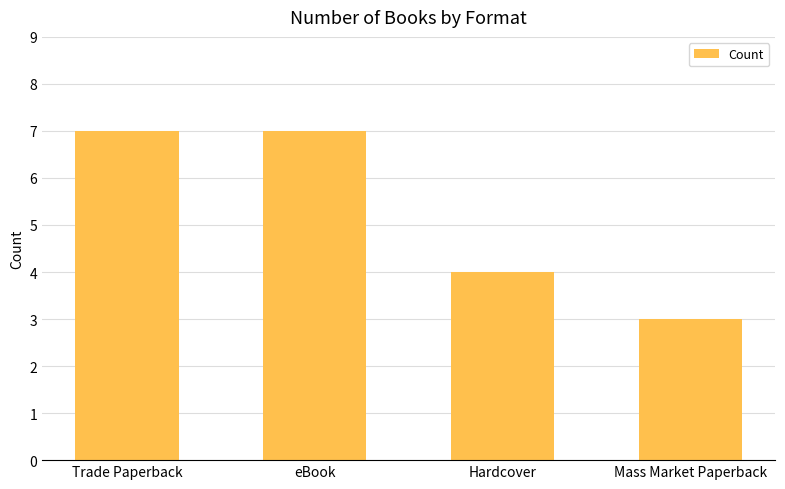

What position from the left is Hardcover?

3